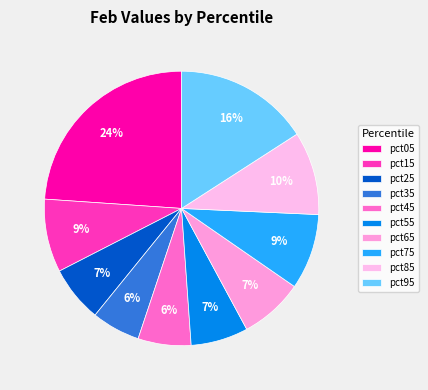

How many slices are in this pie chart?

10